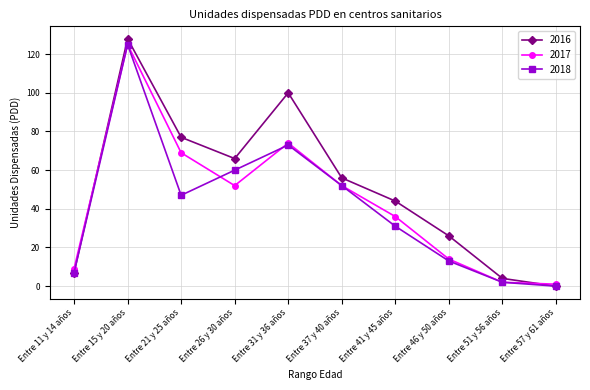

What is the label of the 8th point from the left?

Entre 46 y 50 años